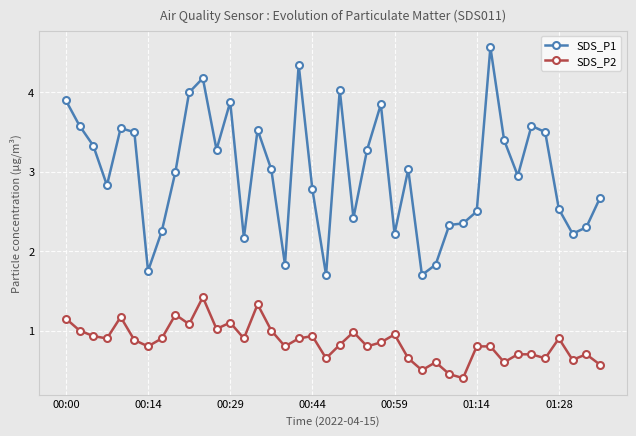

Does the chart have visible grid lines?

Yes